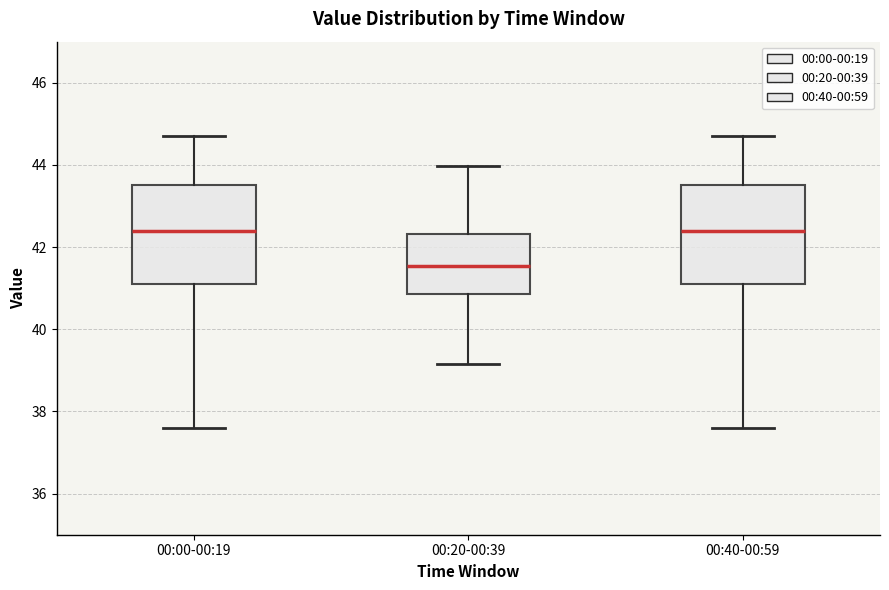

Which box has the lowest median line?

00:20-00:39